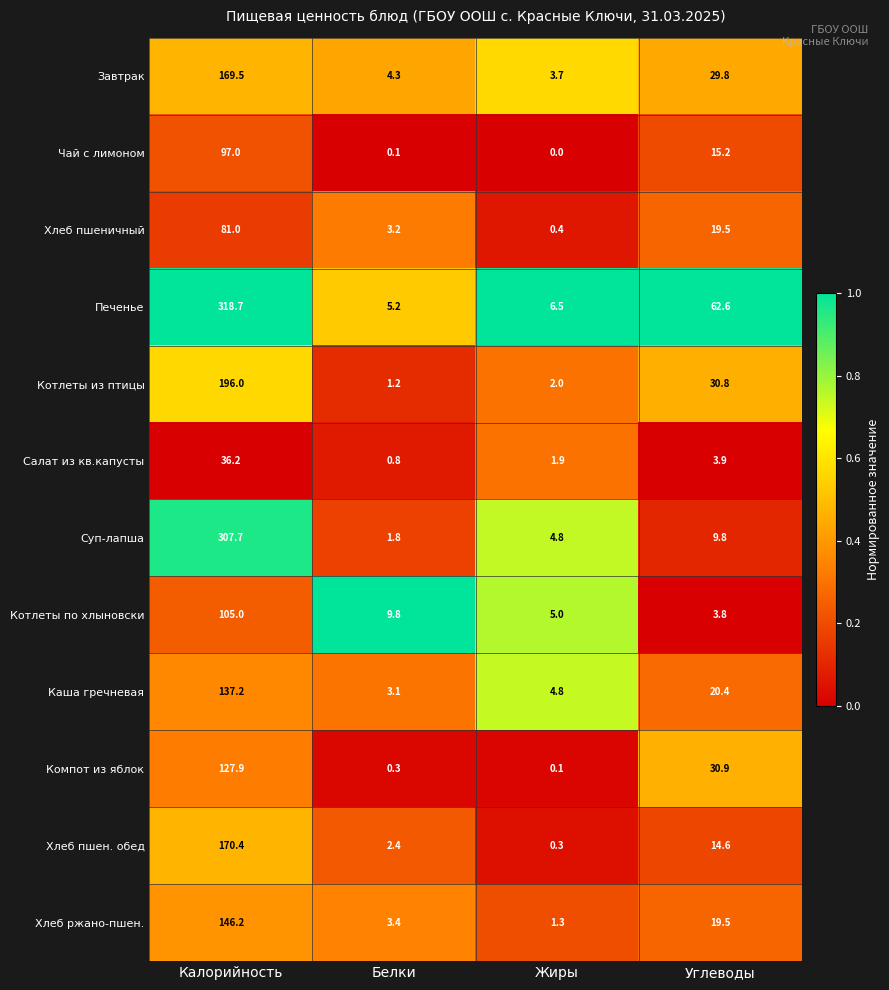

What is the sum of the Чай с лимоном values at Углеводы and Жиры?

15.2